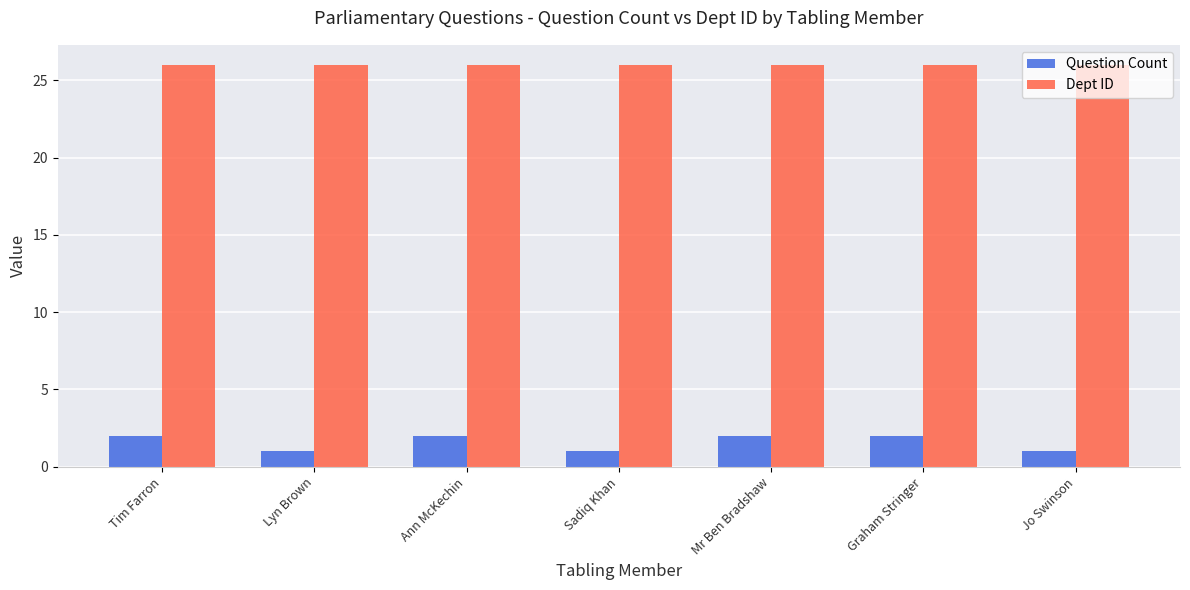

Count the number of data series in this chart.

2